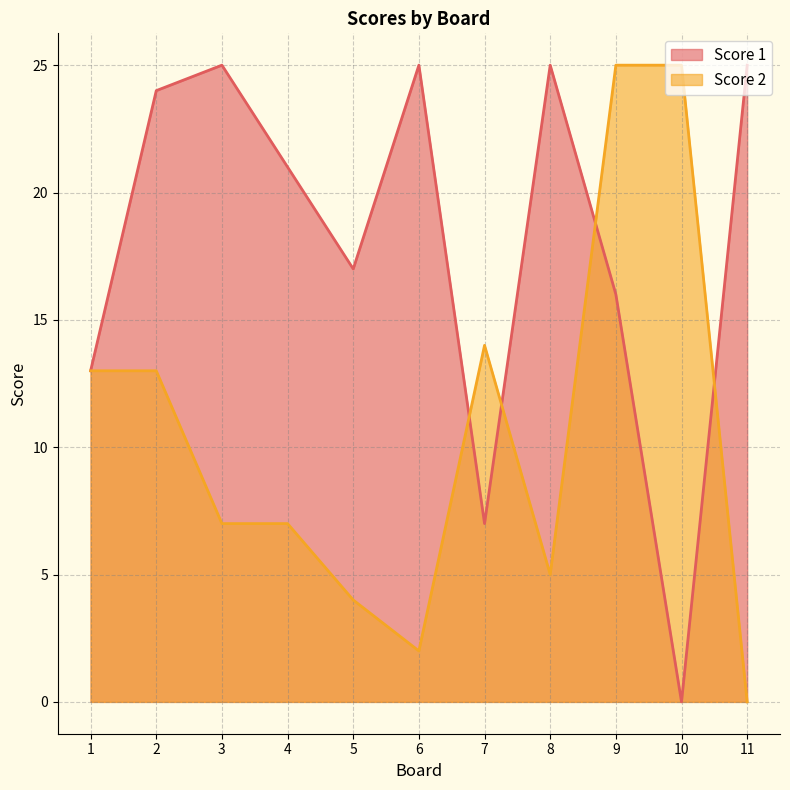

After their last crossing, which series has the higher values: Score 1 or Score 2?

Score 1